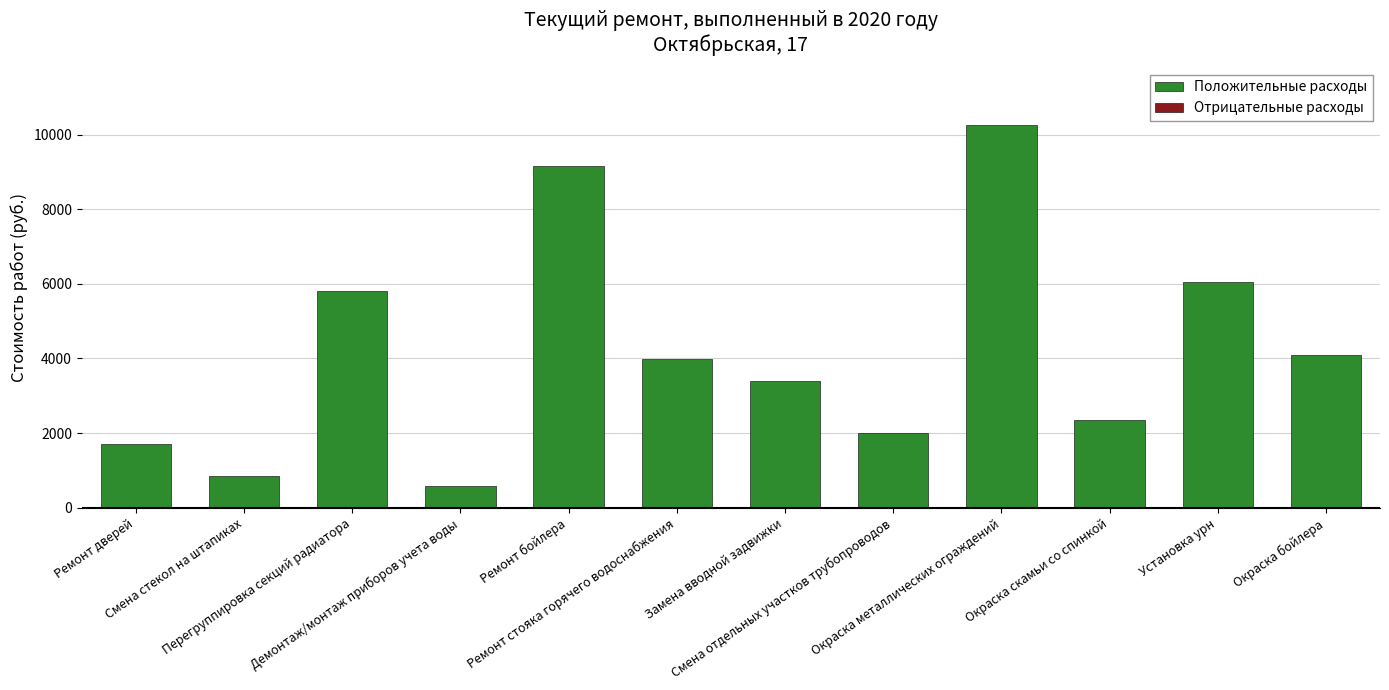

How many data points does each series have?

12